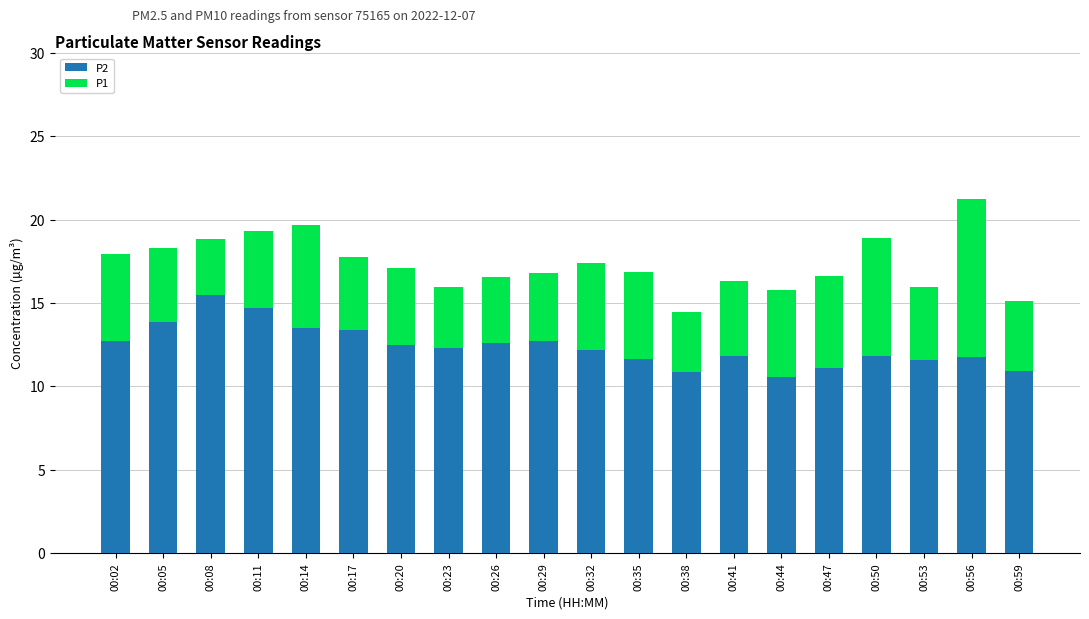

Is it true that P2 equals 4.0 at 00:35?

False